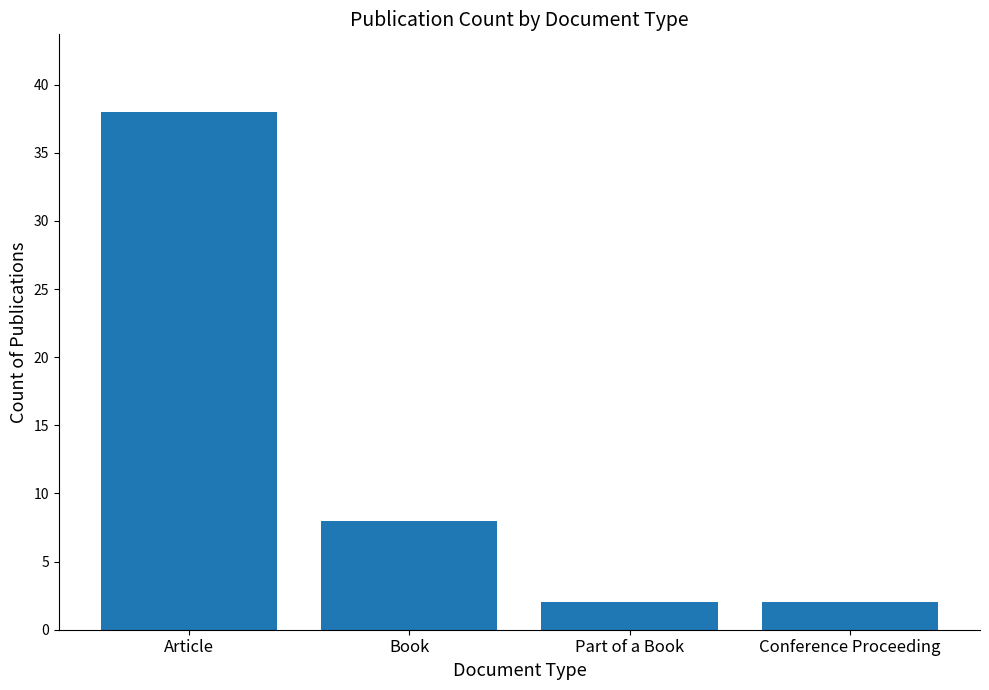

Reading left to right, transcribe all the data shown in this chart.

38	8	2	2